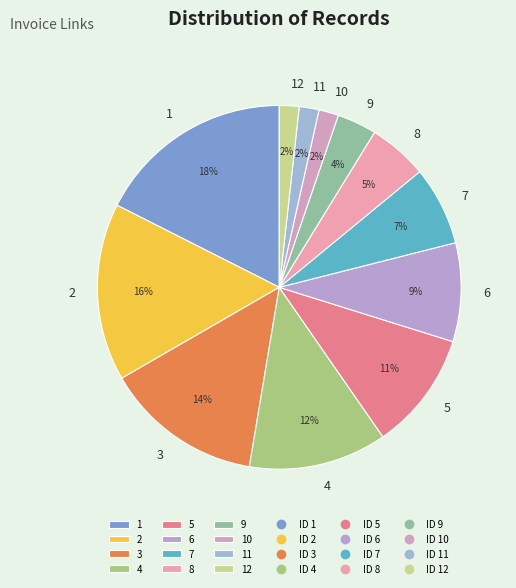

Is there any slice that represents more than half of the pie?

No